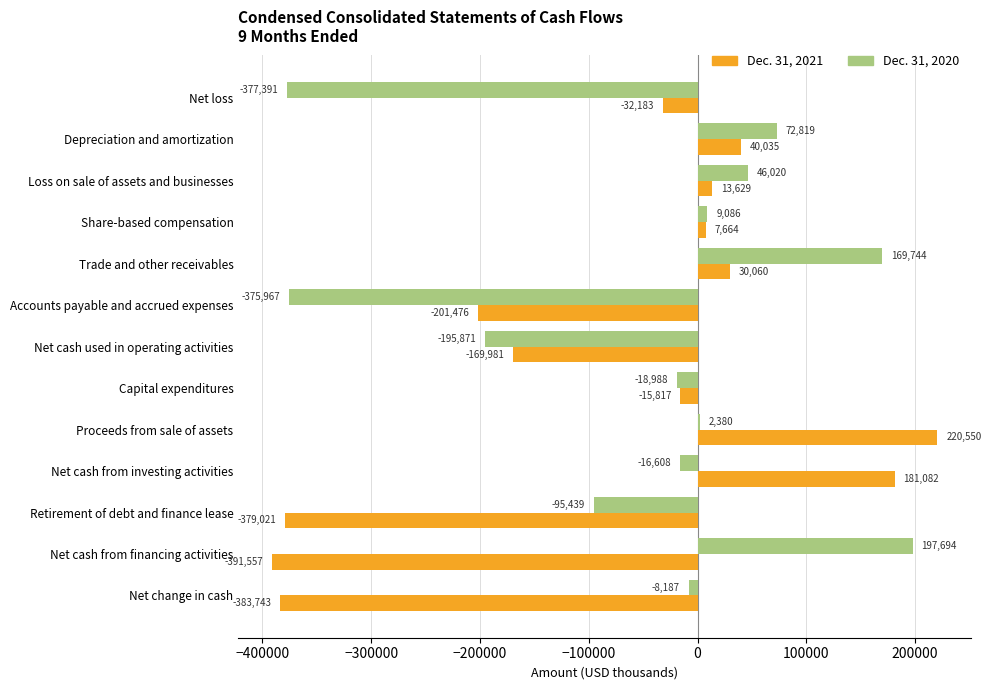

Which category has the lowest value in the Dec. 31, 2020 series?

Net loss